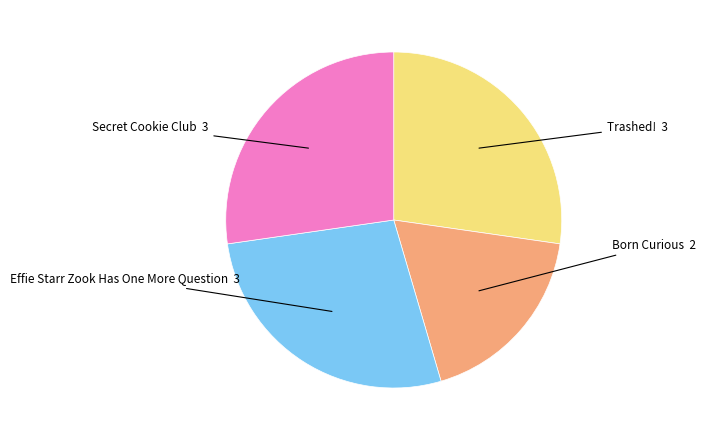

Is there any slice that represents more than half of the pie?

No